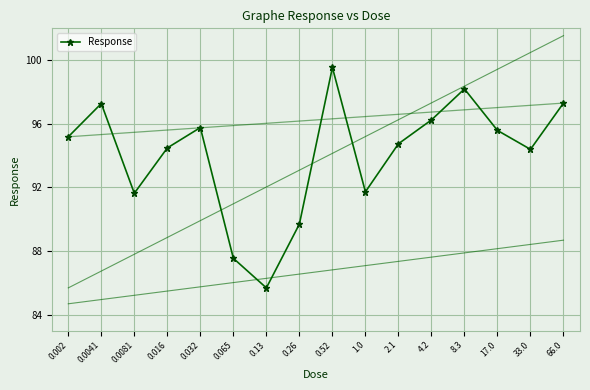

What is the maximum value shown in the chart?

99.5